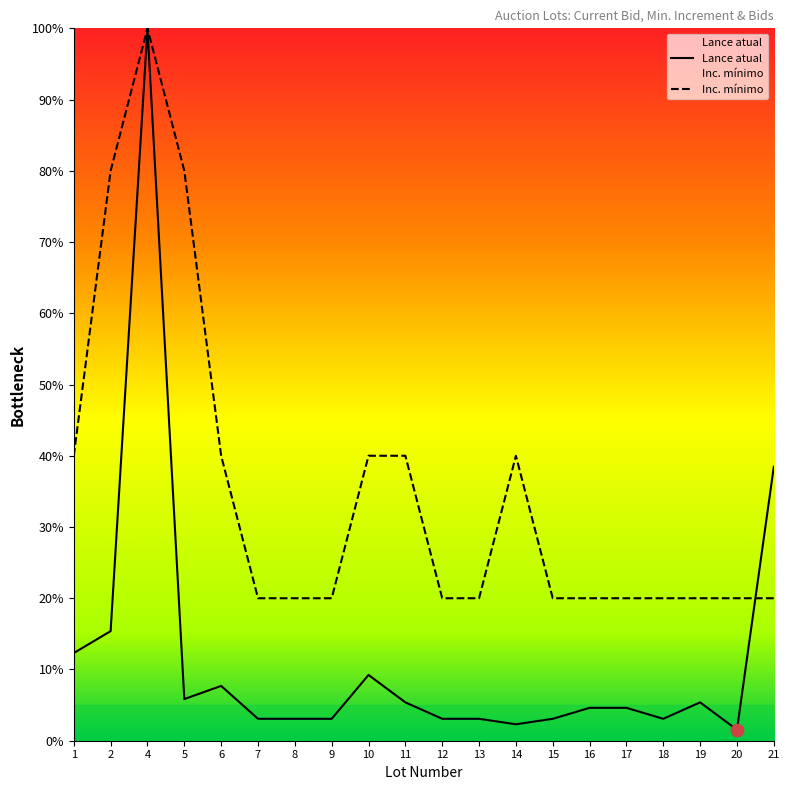

Which series reaches the maximum Y coordinate?

Lance atual